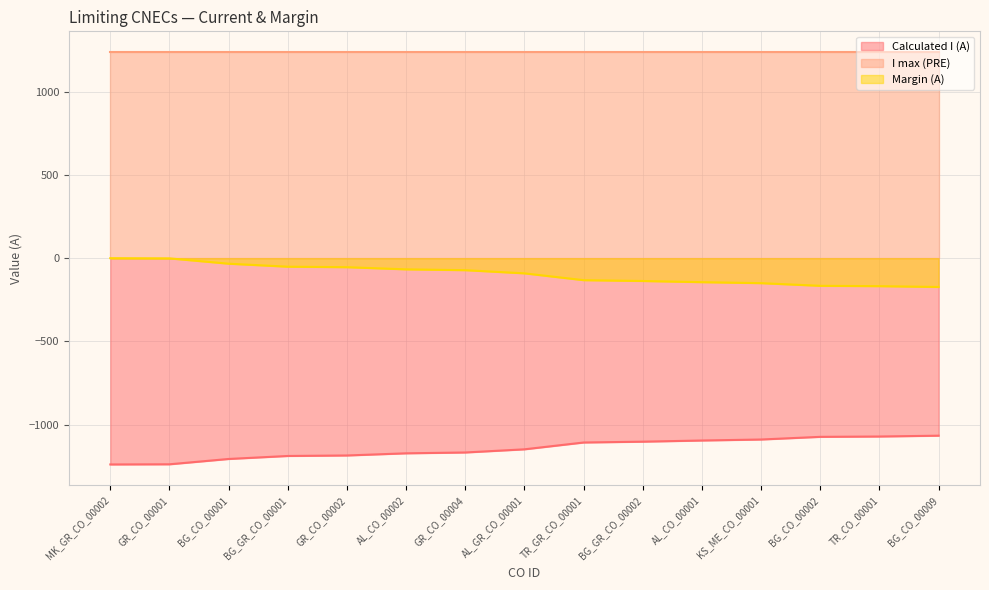

True or false: Margin (A) and Calculated I (A) cross at least once.

False